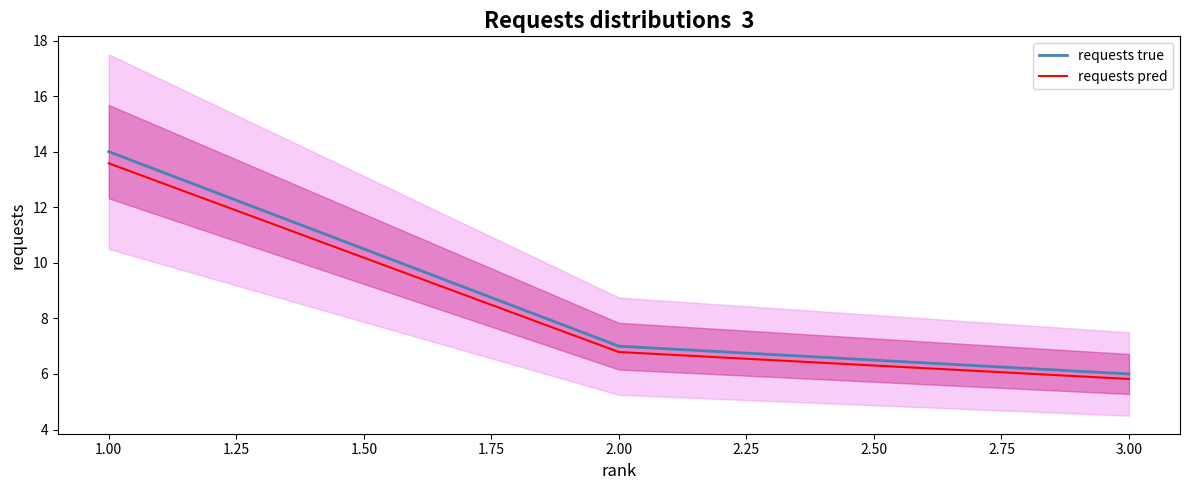

The value of requests true at 3.00 is 10.7. True or false?

False